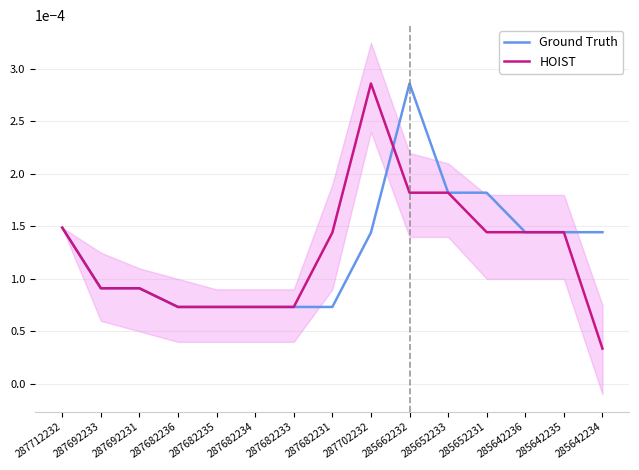

Where is HOIST nearest to the value 0?

285642234